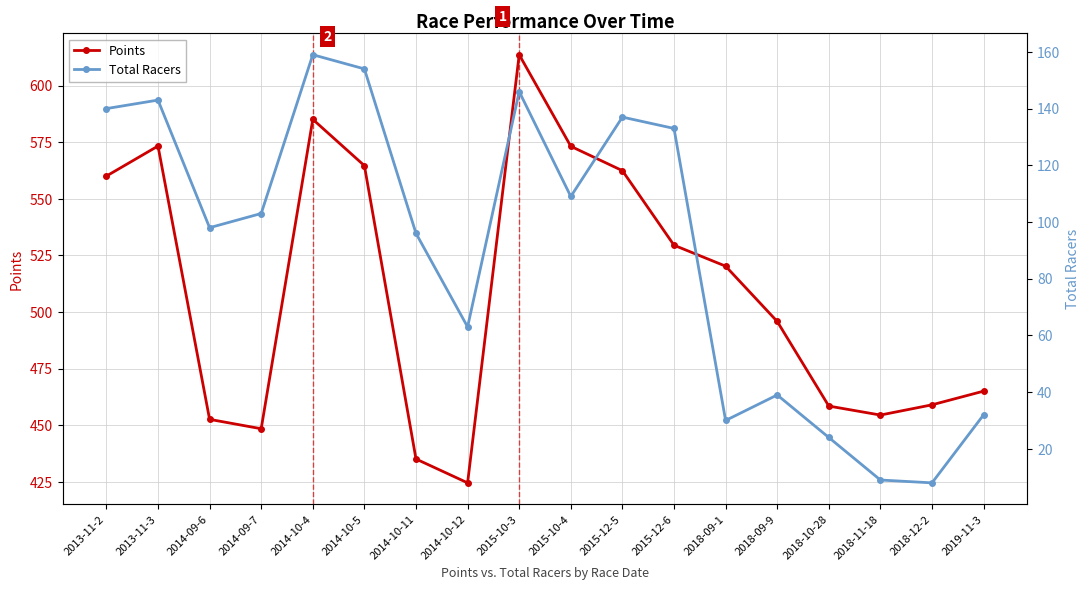

At which category is the sum across all series the highest?

2015-10-3